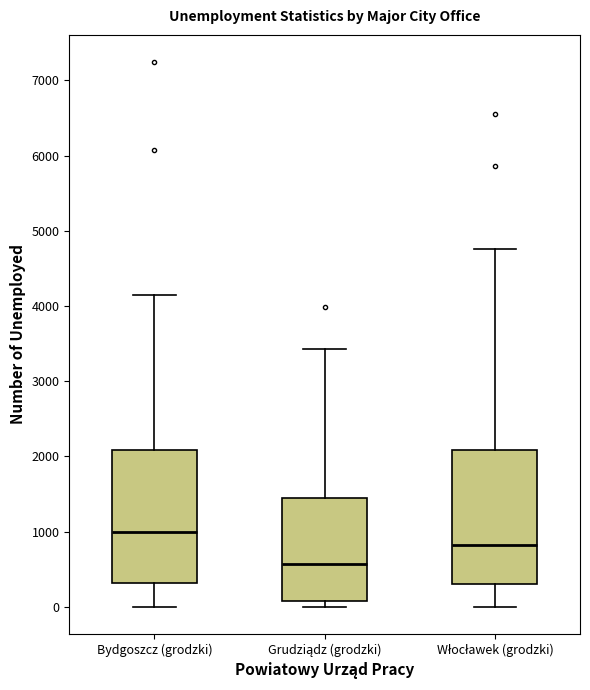

Reading left to right, read every box against the y-axis: the position of its median line, the range the box covers, and the ends of its whiskers. The values are not printed on the chart, so give them approximately, as read against the axis.

Bydgoszcz (grodzki): median 1000, box 300 to 2100, whiskers 0 to 4200
Grudziądz (grodzki): median 600, box 100 to 1400, whiskers 0 to 3400
Włocławek (grodzki): median 800, box 300 to 2100, whiskers 0 to 4800